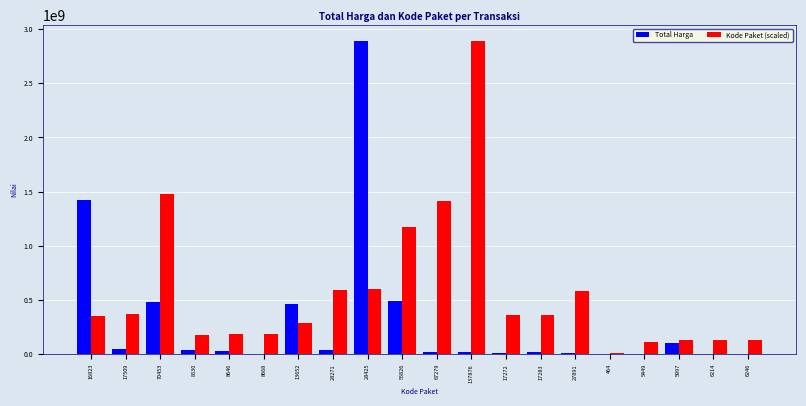

Which series changed the most between 67279 and 464?

Kode Paket (scaled)